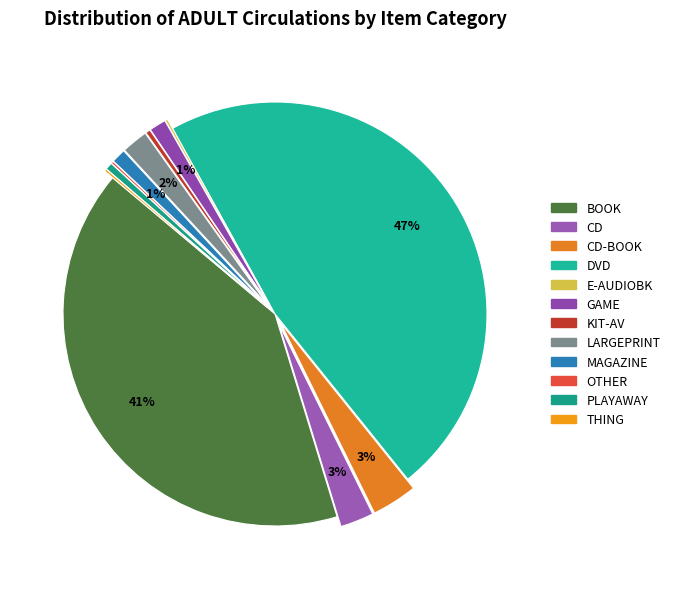

To the nearest percent, what is the difference between the largest and smallest slice percentages?

47%